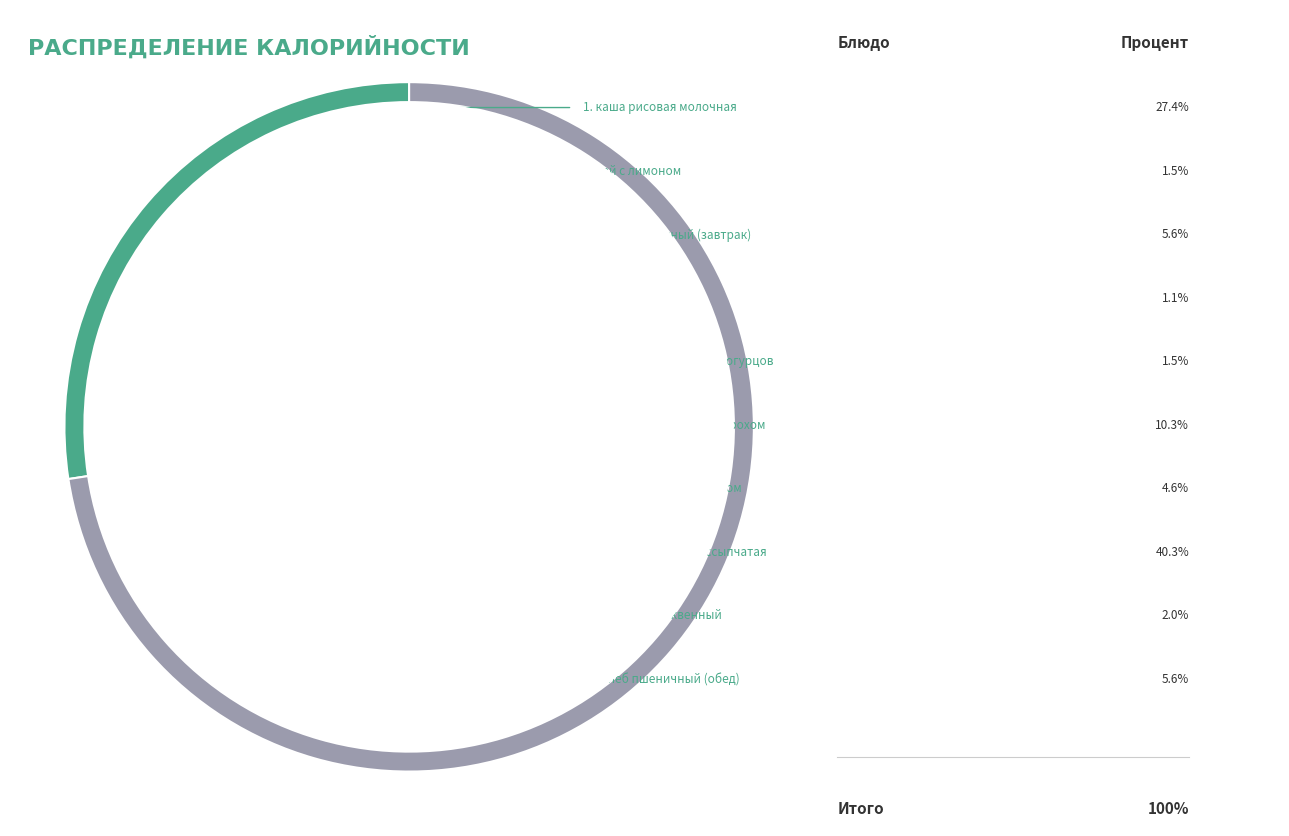

To the nearest percent, what portion does напиток клюквенный represent?

2%